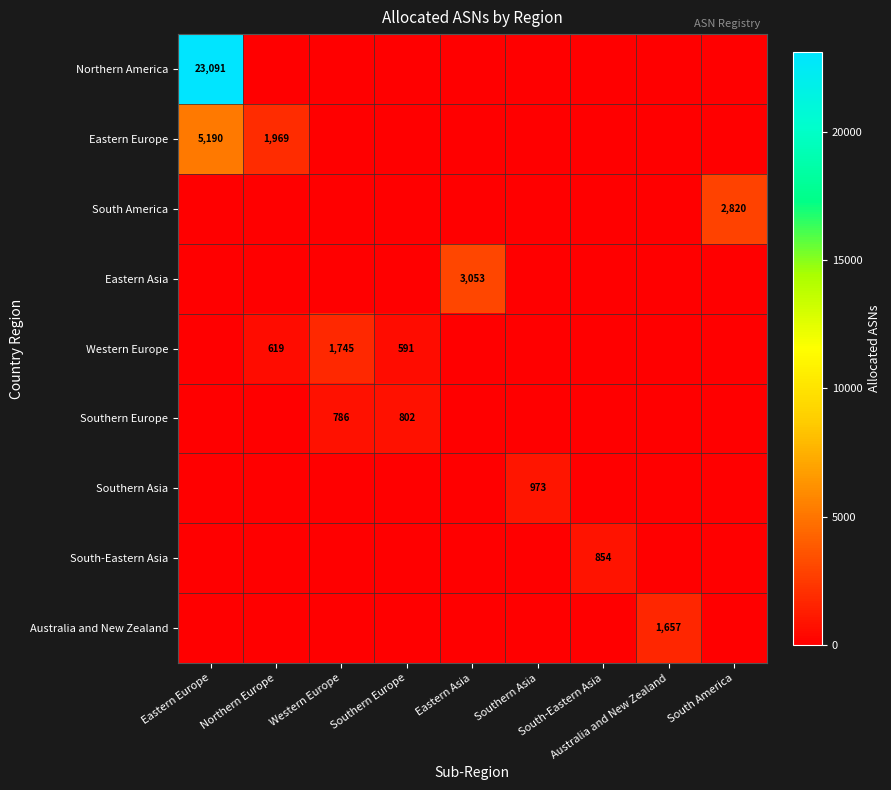

Between Southern Asia and Australia and New Zealand, which series saw the biggest shift?

Australia and New Zealand